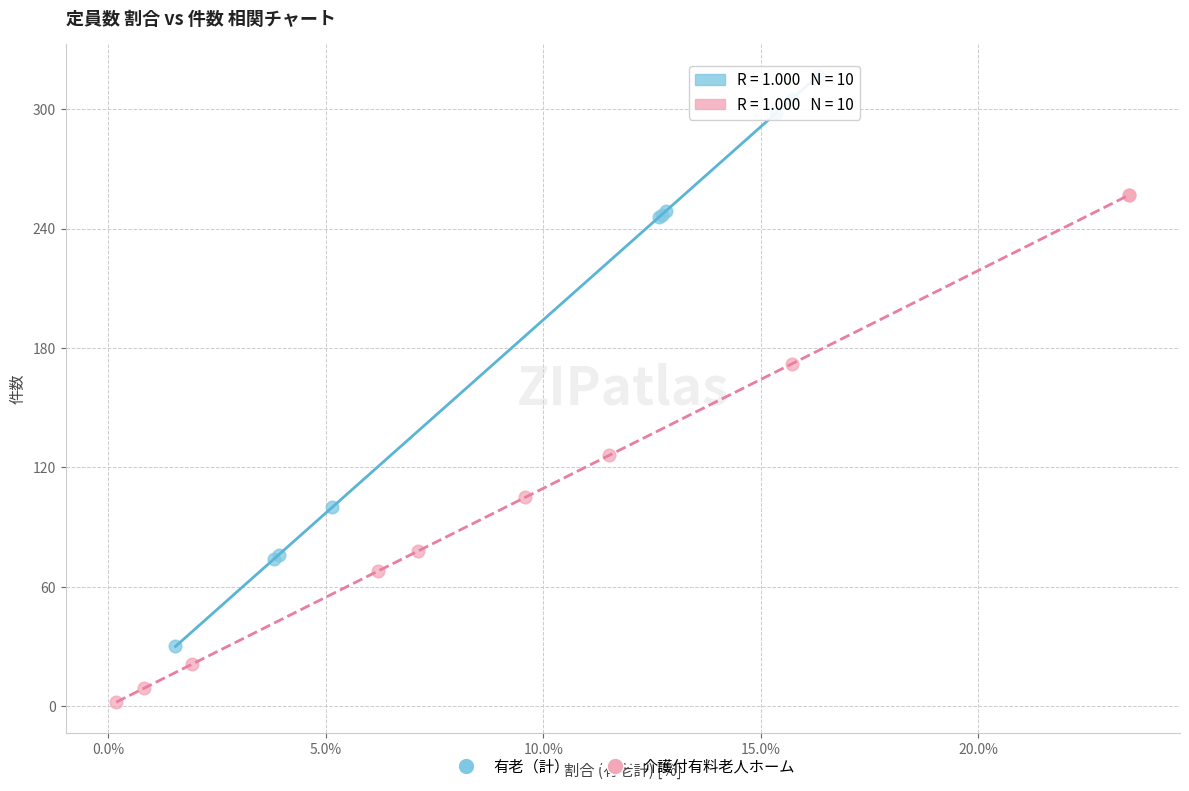

Which series contains the lowest Y value?

介護付有料老人ホーム